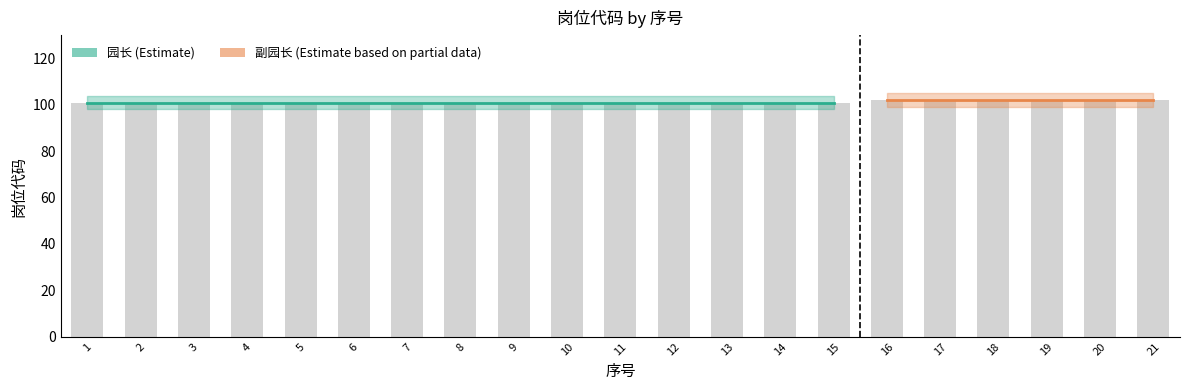

Reading left to right, list all the values displayed in this chart.

101	101	101	101	101	101	101	101	101	101	101	101	101	101	101	102	102	102	102	102	102